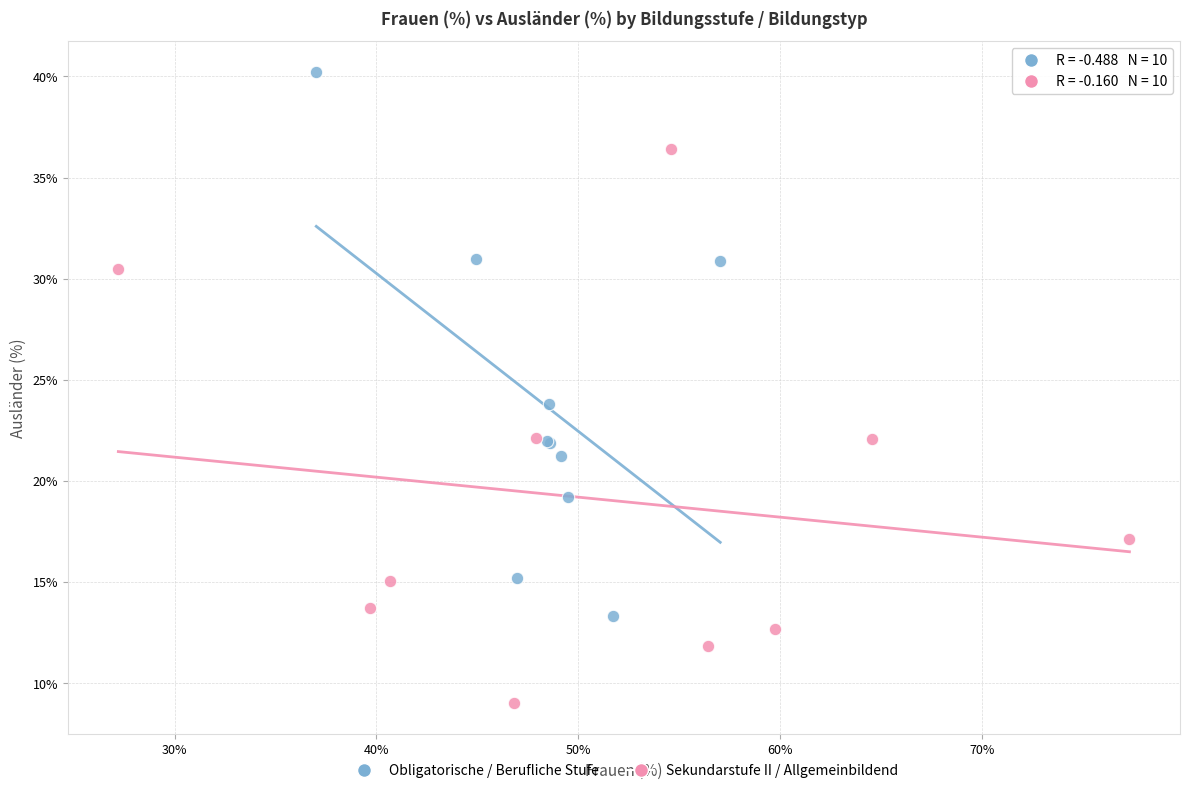

Which series reaches the minimum Y coordinate?

Sekundarstufe II / Allgemeinbildend